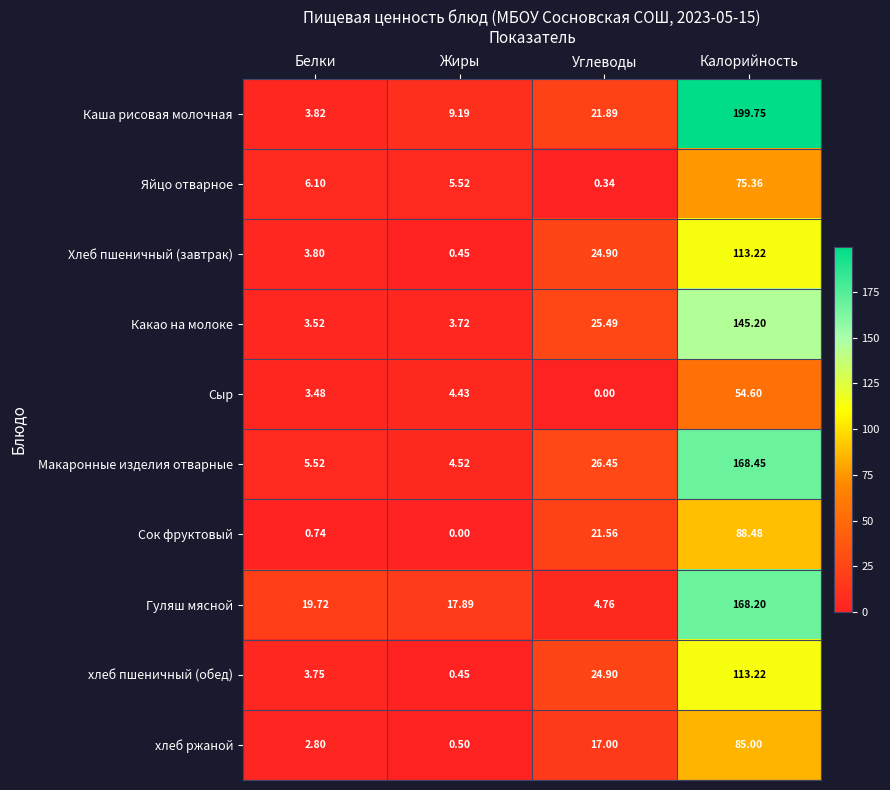

Which series has the largest total across all categories?

Каша рисовая молочная